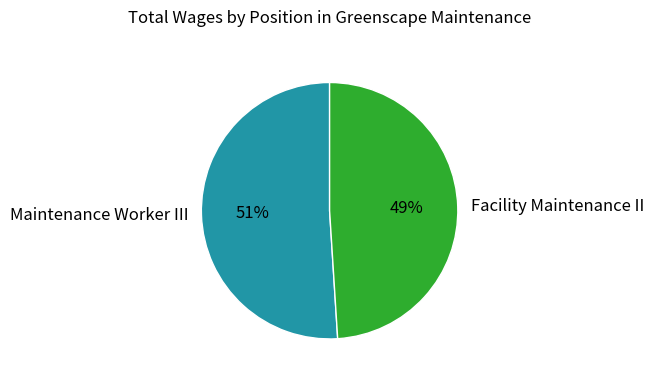

How many segments does this pie chart have?

2